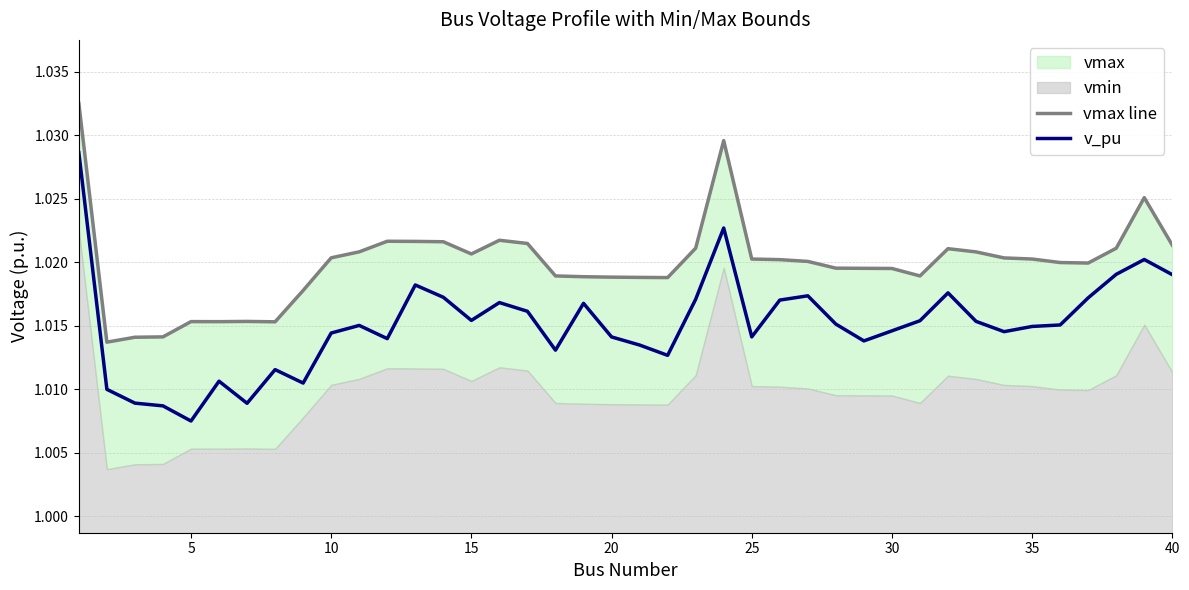

At how many categories does at least one series exceed 1?

40